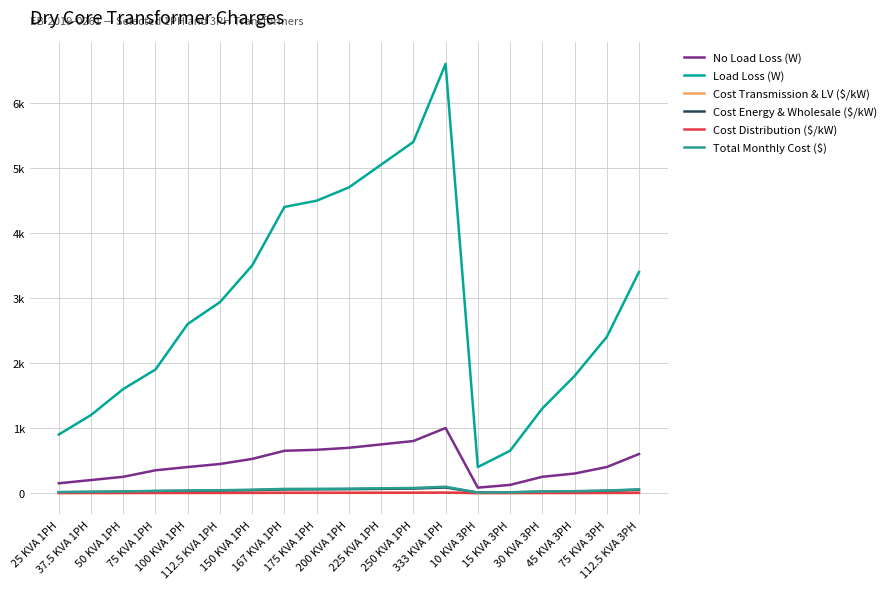

Is this an area chart (filled region under the line)?

No